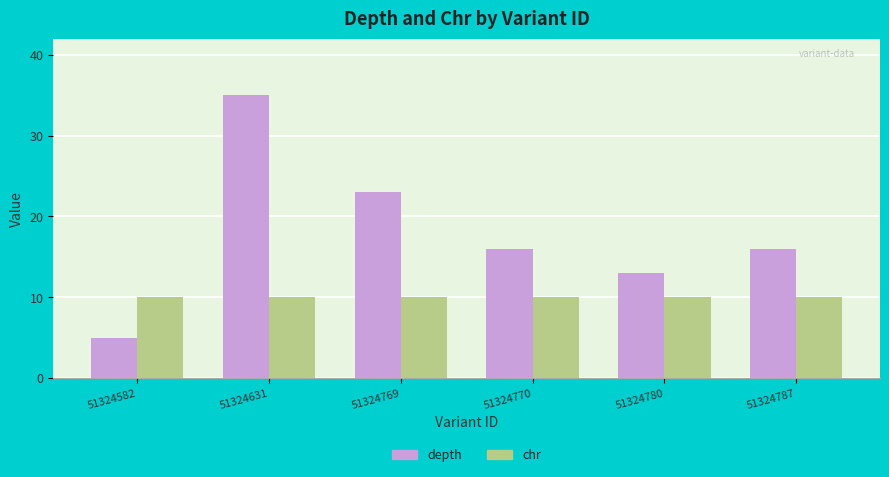

Which category has the highest value across all series?

51324631